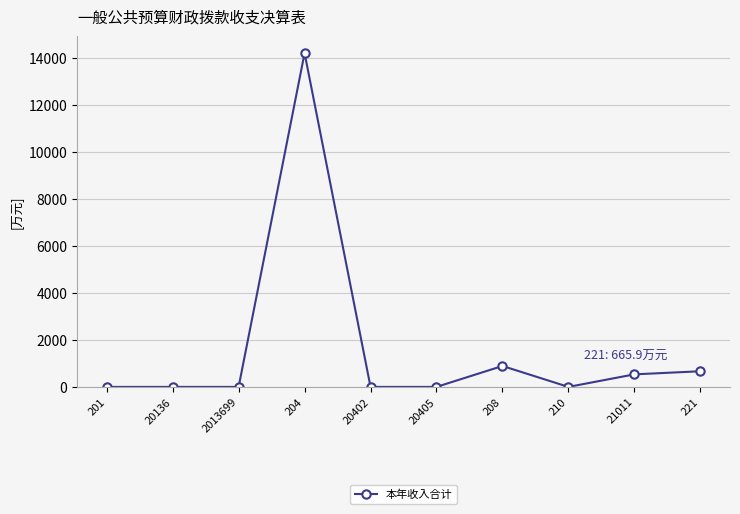

Between 210 and 208, which is larger?

208